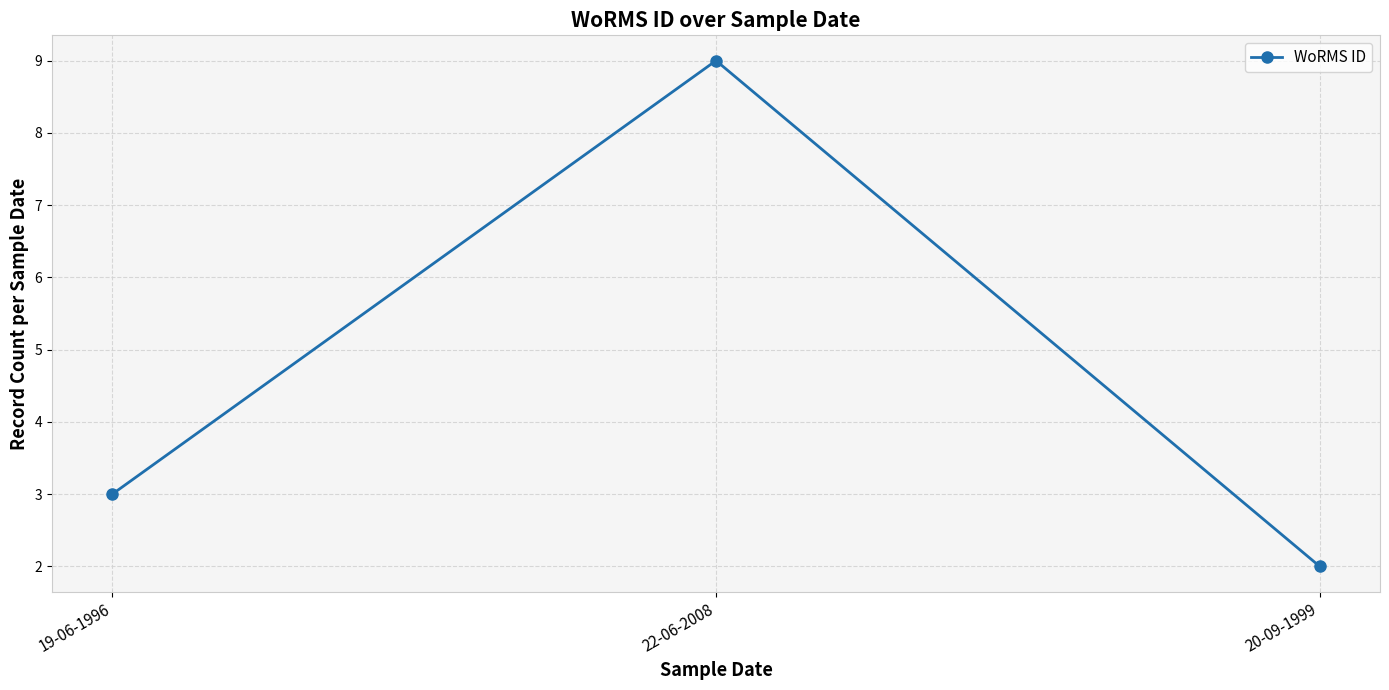

Is it true that the value at 19-06-1996 is 3?

True